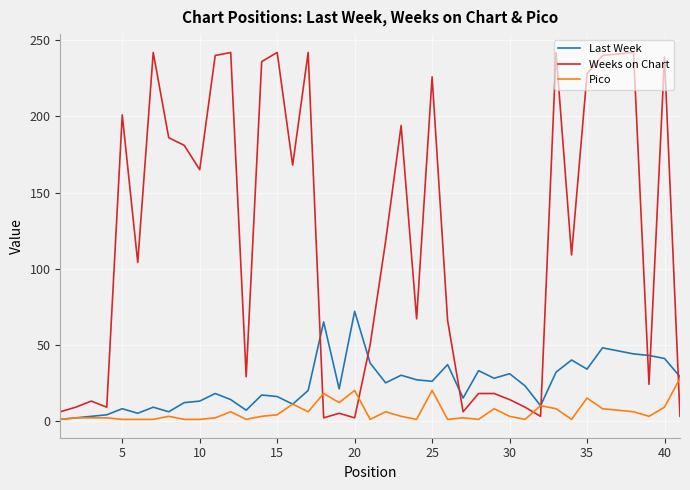

True or false: Pico and Weeks on Chart intersect in this chart.

True